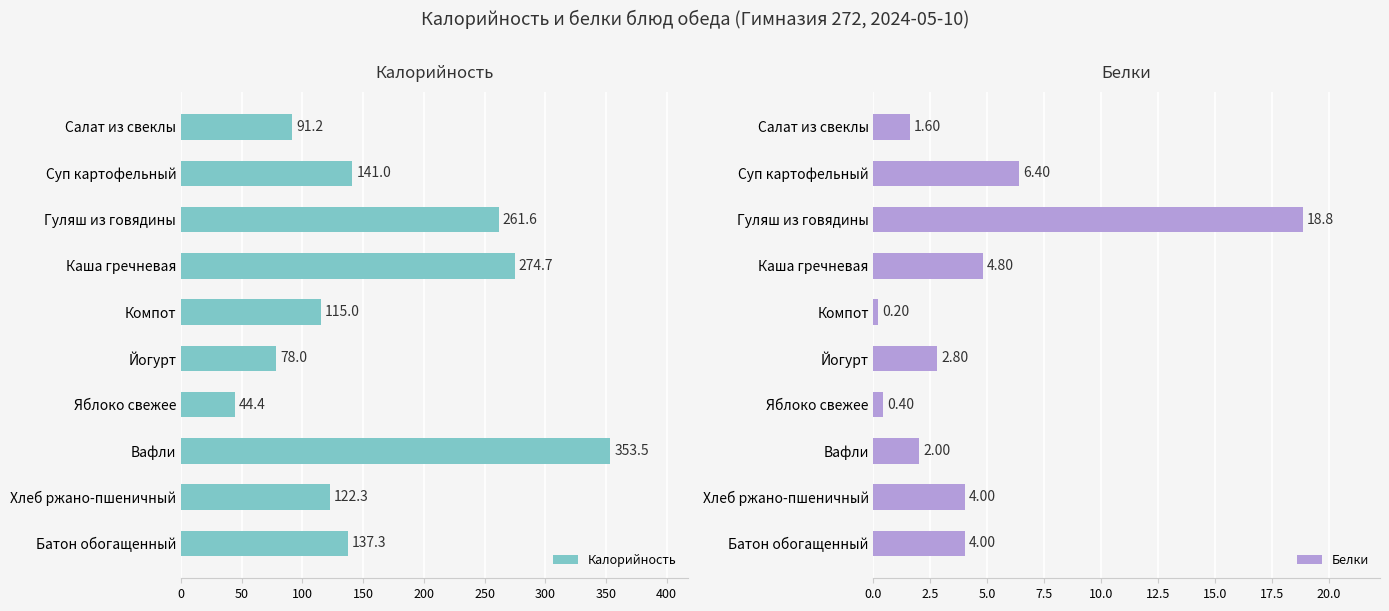

At which label is Белки closest to 9?

Суп картофельный